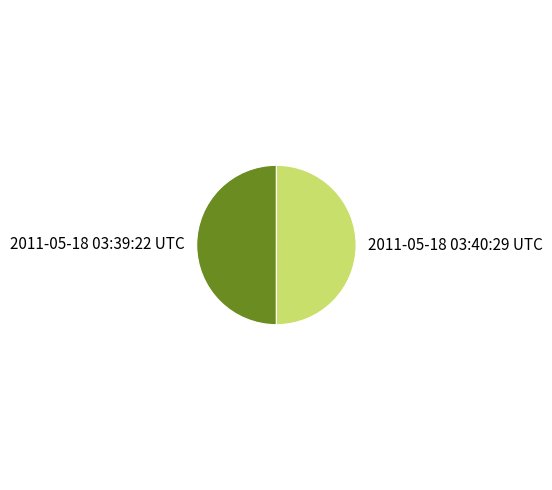

Combined, do 2011-05-18 03:40:29 UTC and 2011-05-18 03:39:22 UTC account for over 50%?

Yes